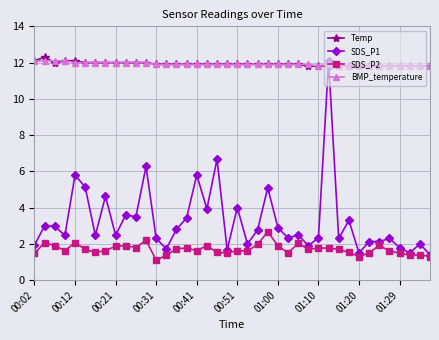

What is the greatest value displayed?

12.3